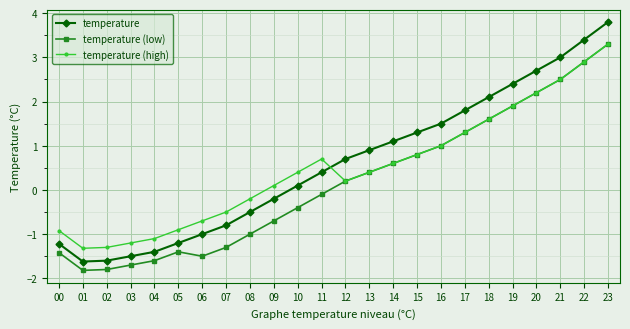

True or false: temperature (low) has a value of 1.6 at 18.

True